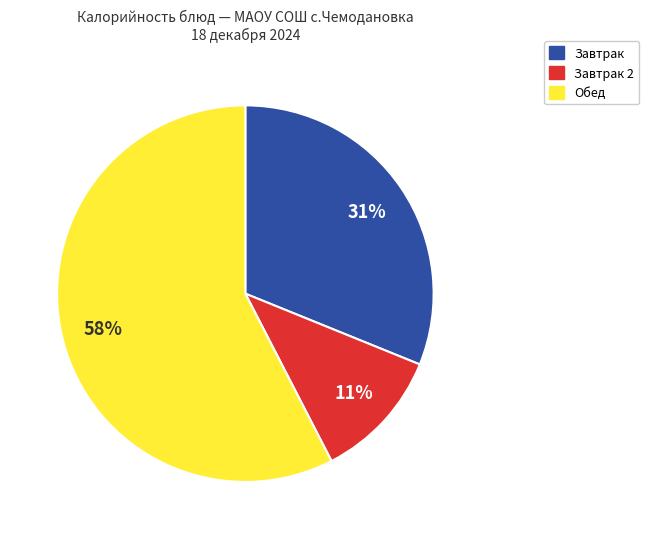

To the nearest percent, what is the average slice percentage?

33%